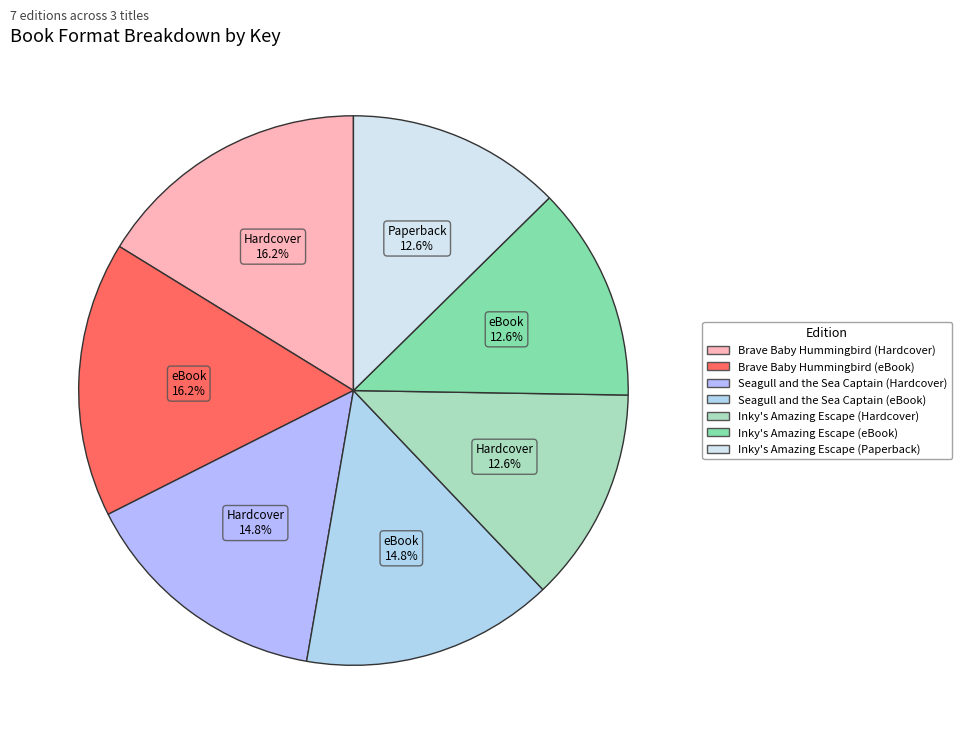

What percentage is the Seagull and the Sea Captain (eBook) slice, to the nearest percent?

15%